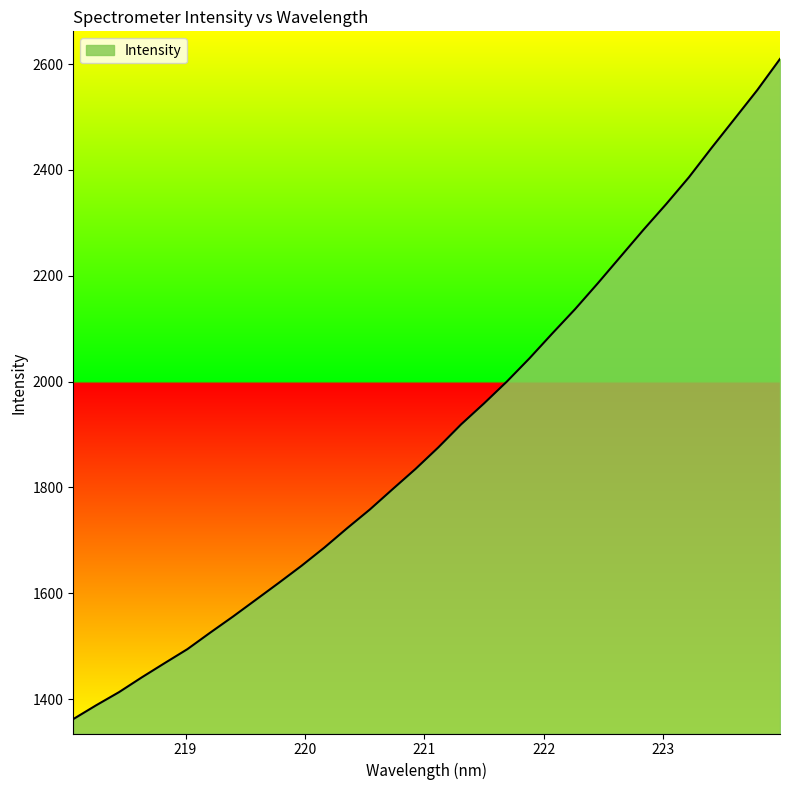

What is the difference between the maximum and minimum values?

1247.5